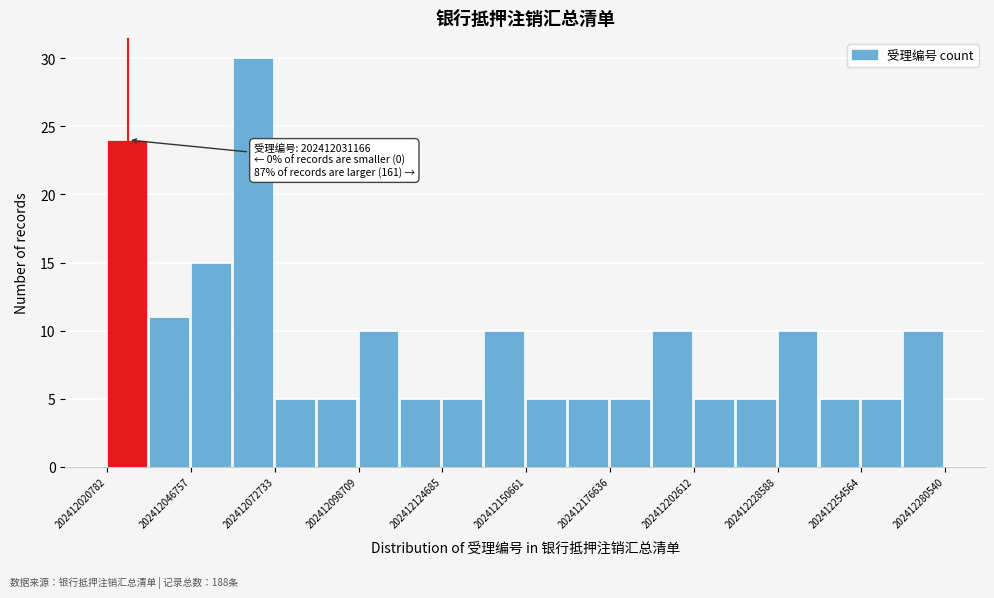

Read against the x-axis, roughly where is the centre of the tallest bar?

202412065000